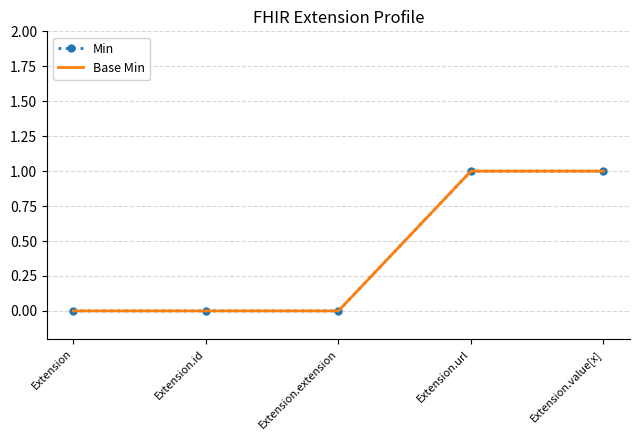

At which label is Base Min closest to 0?

Extension